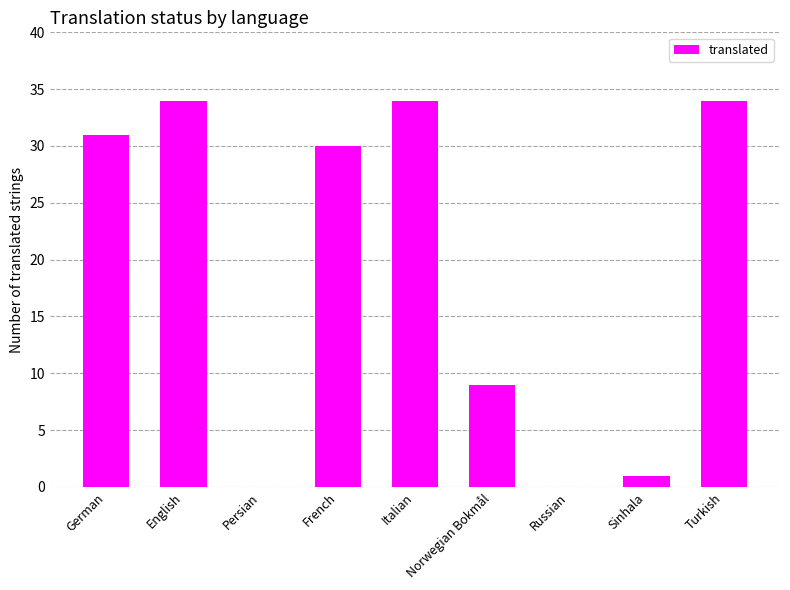

What is the approximate value at English?

34